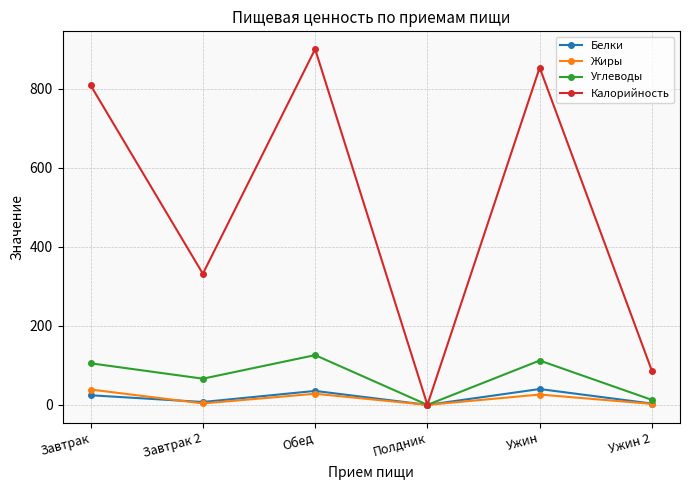

What is the difference between the highest and lowest values at Ужин?

827.9